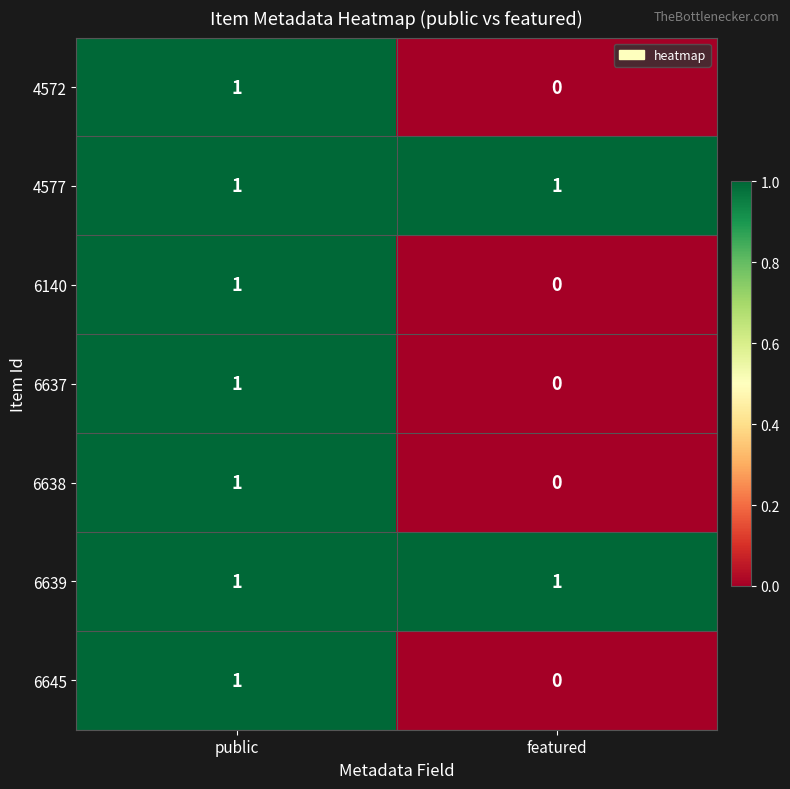

True or false: 6140 has a value of 1 at public.

True